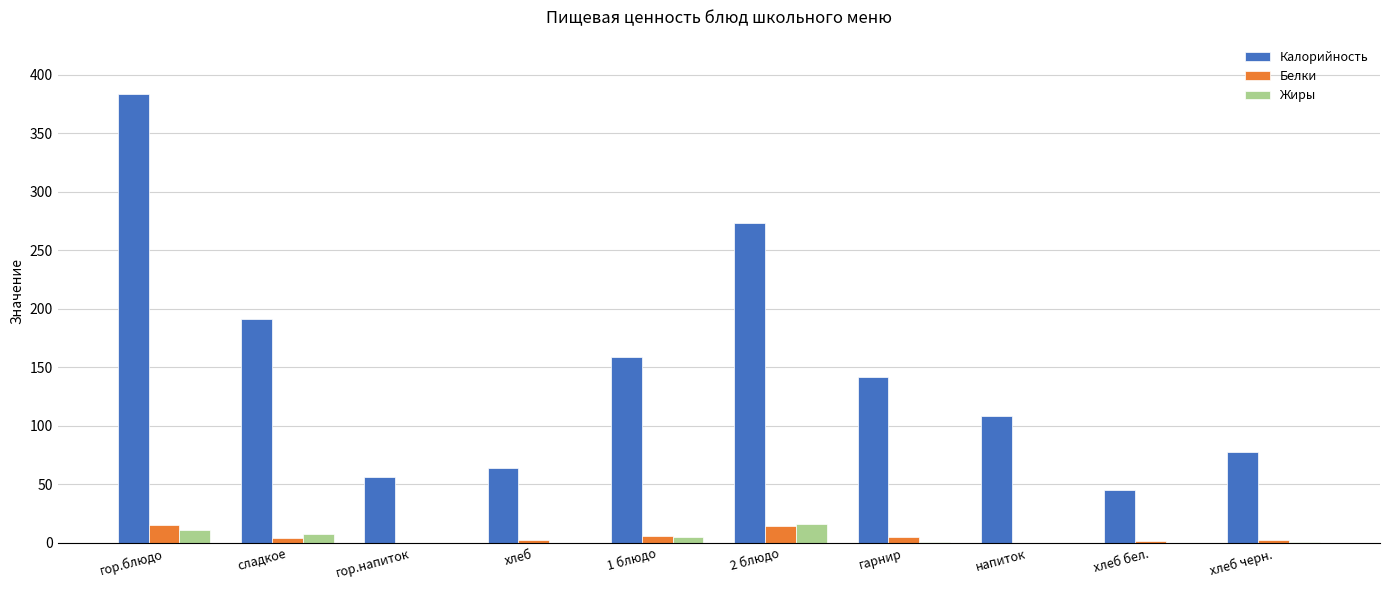

What is the total value across all series at гор.блюдо?

410.7